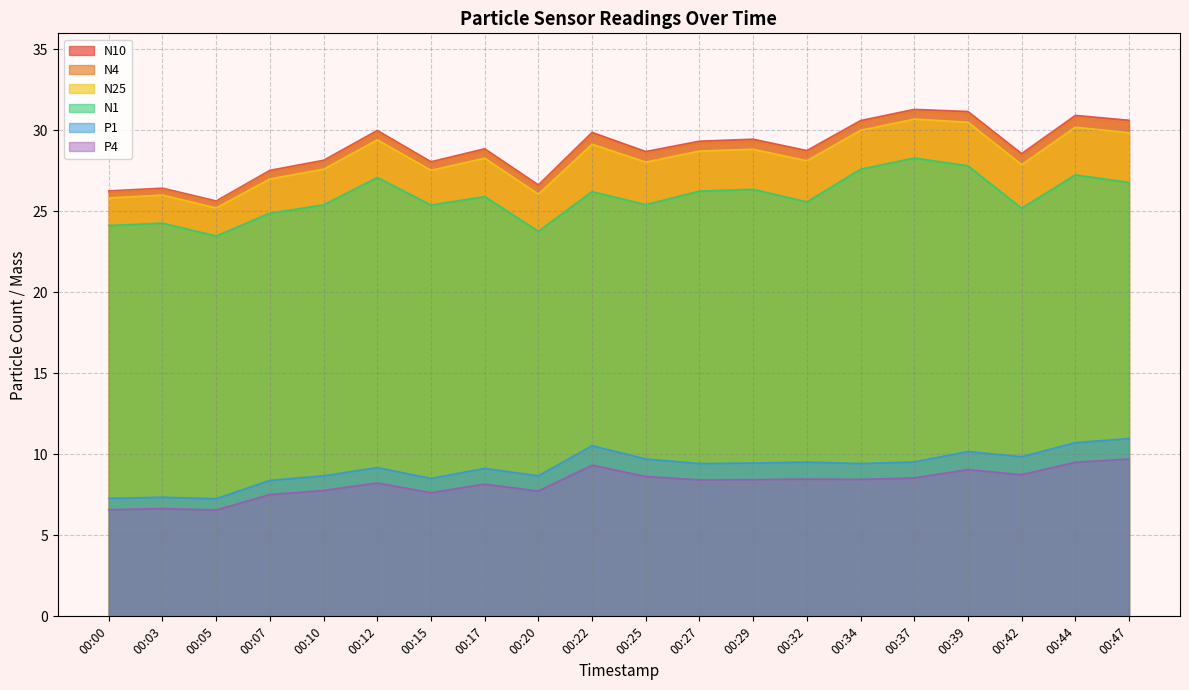

True or false: N4 has more than 2 interior local peaks.

True